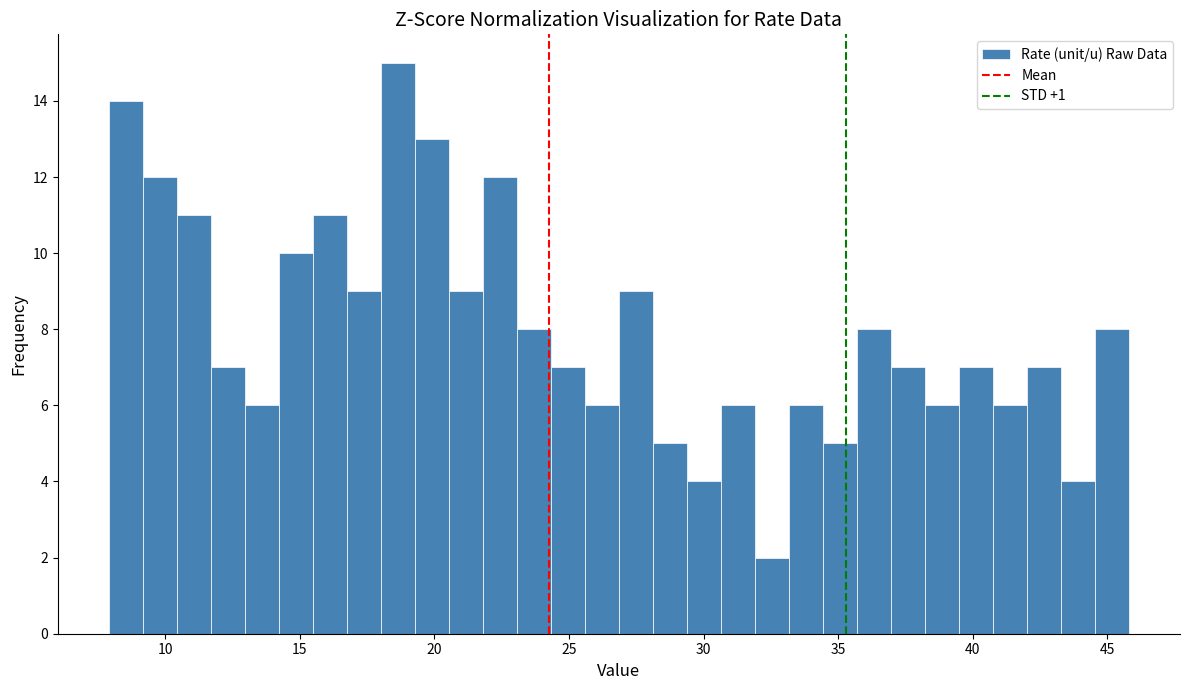

Around what value on the x-axis is the tallest bar? Give the approximate position of its centre, as read against the axis.

18.5